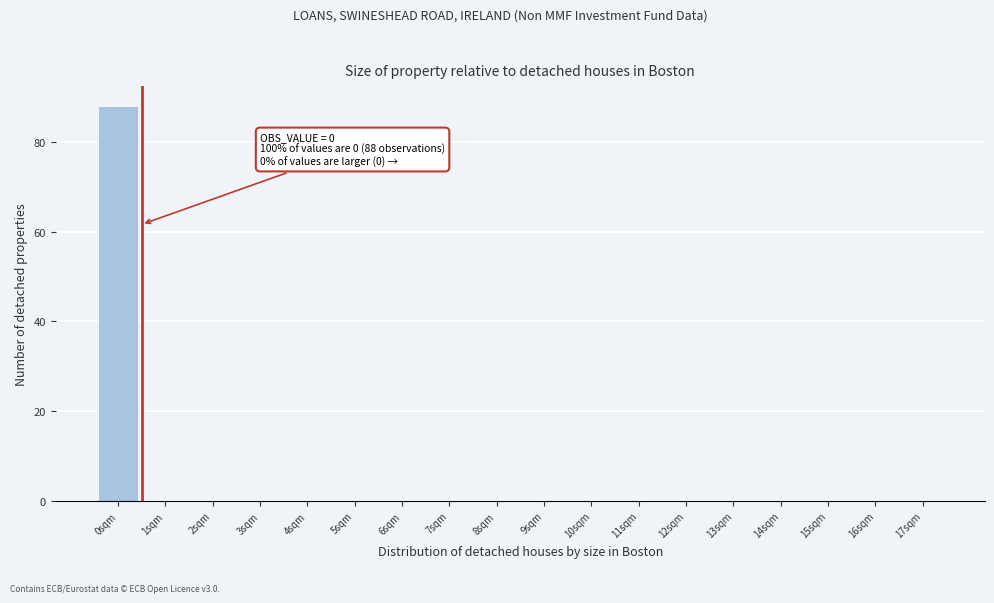

Over which range of the x-axis is the bar tallest?

-0.5 to 0.5